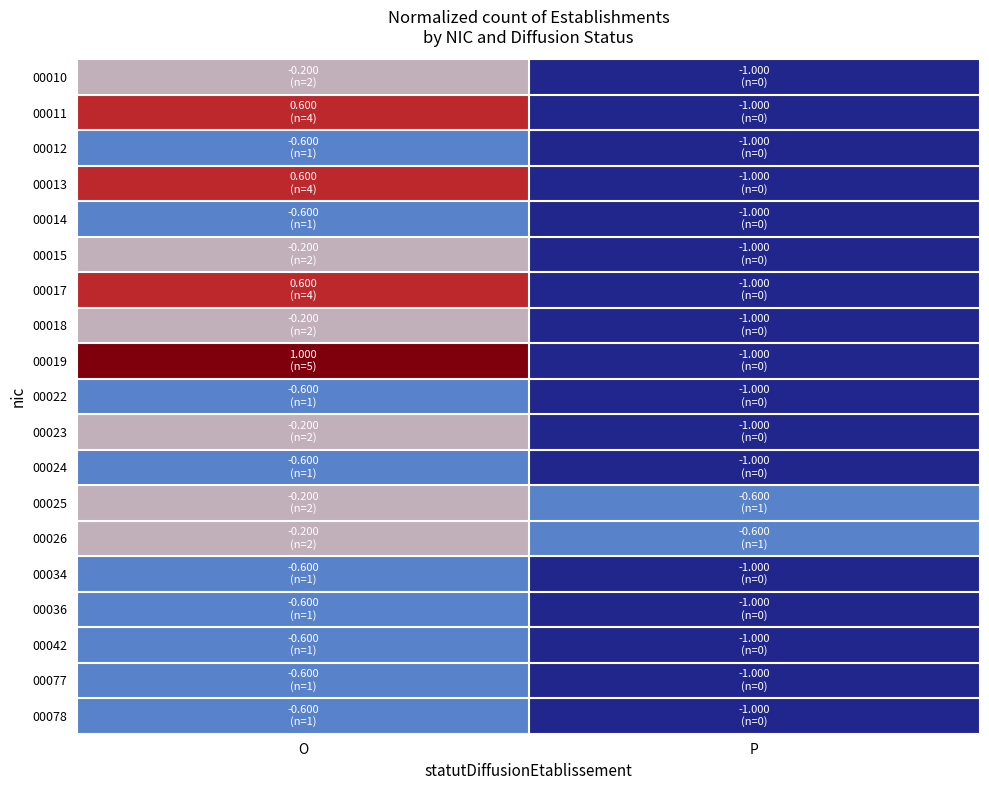

How many categories are shown in the chart?

2